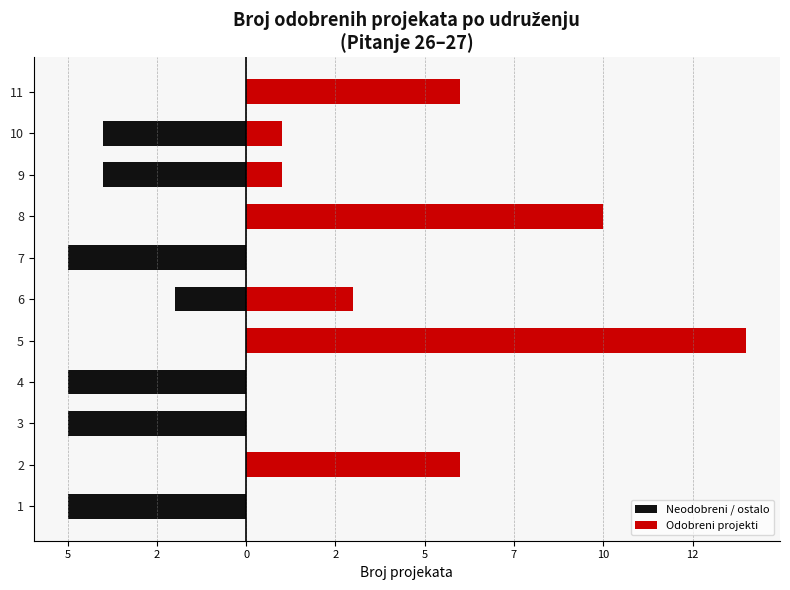

True or false: Neodobreni / ostalo has a value of -1 at 9.

False